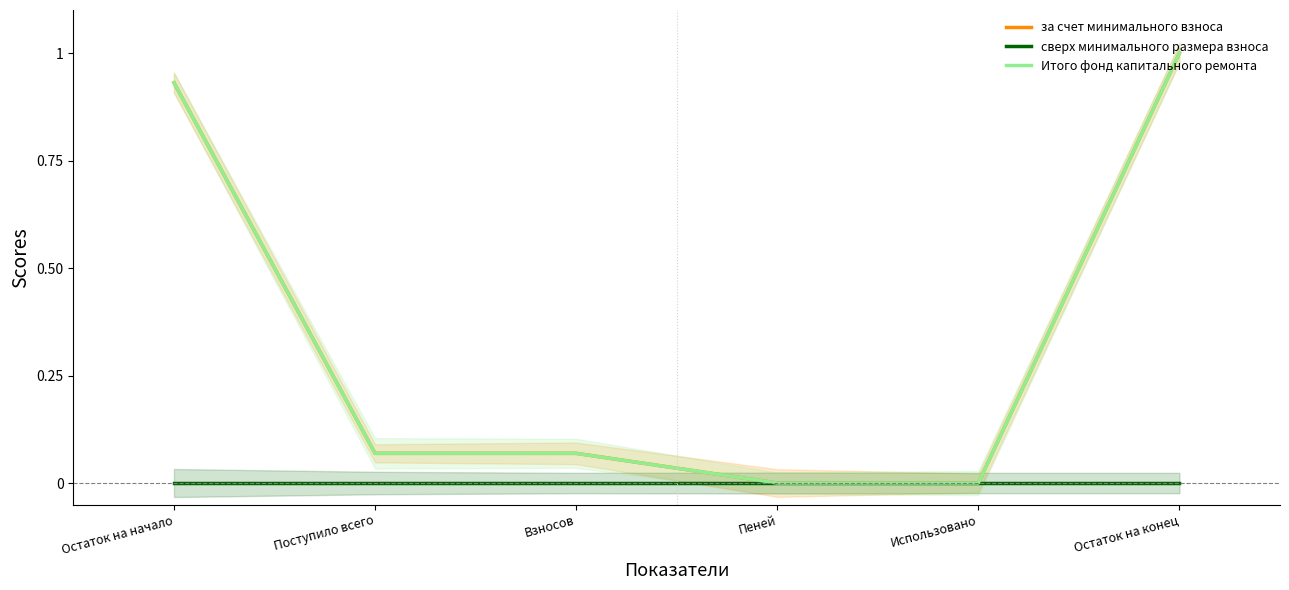

The value of за счет минимального взноса at Использовано is 0.6. True or false?

False